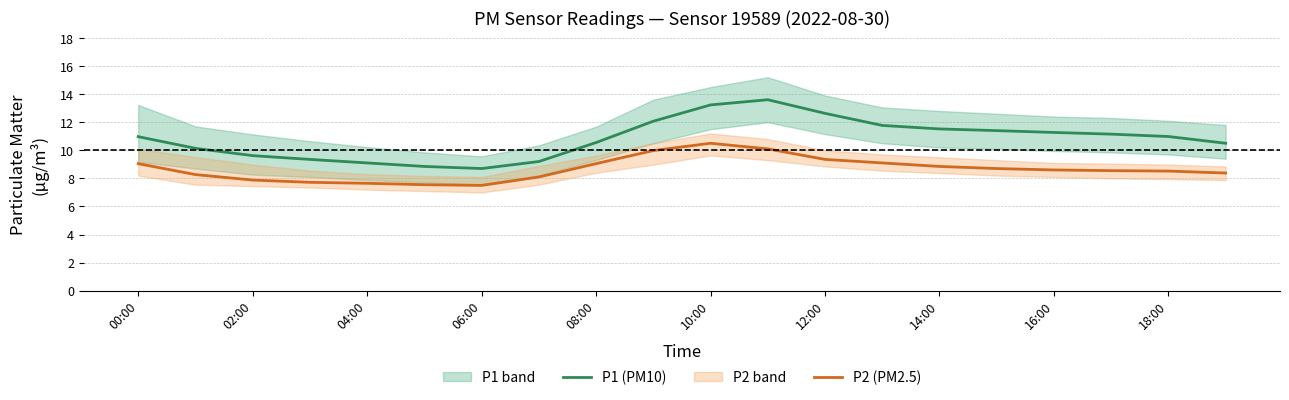

What is the lowest value of the P1 (PM10) series?

8.7